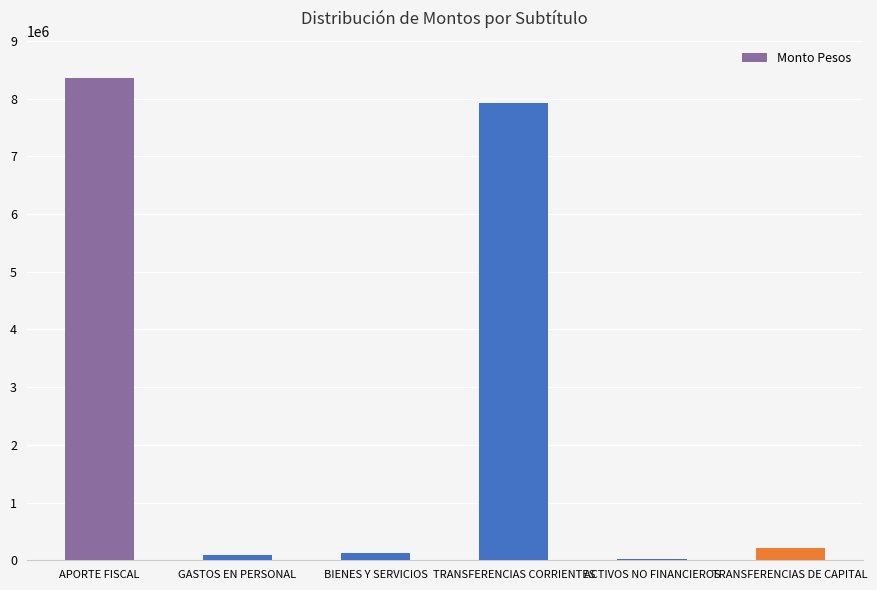

Which has a higher value, TRANSFERENCIAS CORRIENTES or TRANSFERENCIAS DE CAPITAL?

TRANSFERENCIAS CORRIENTES